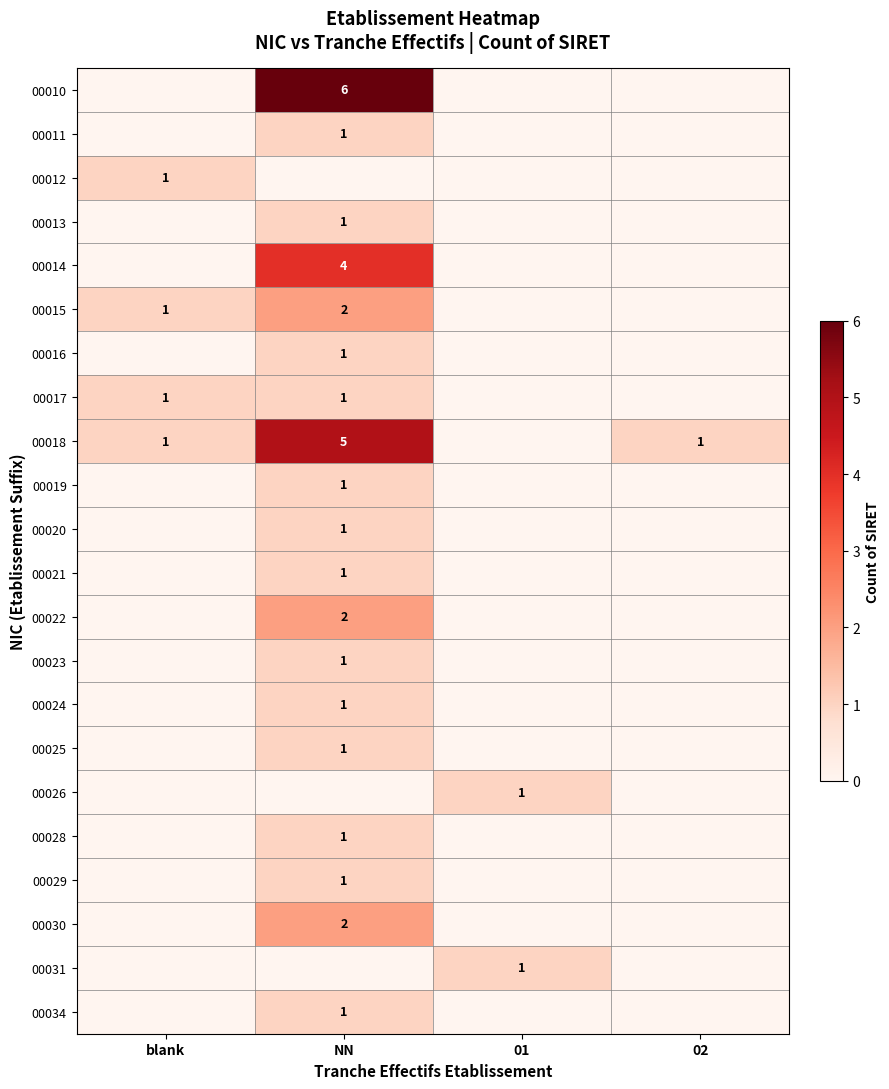

Is it true that 00017 equals 1 at blank?

True